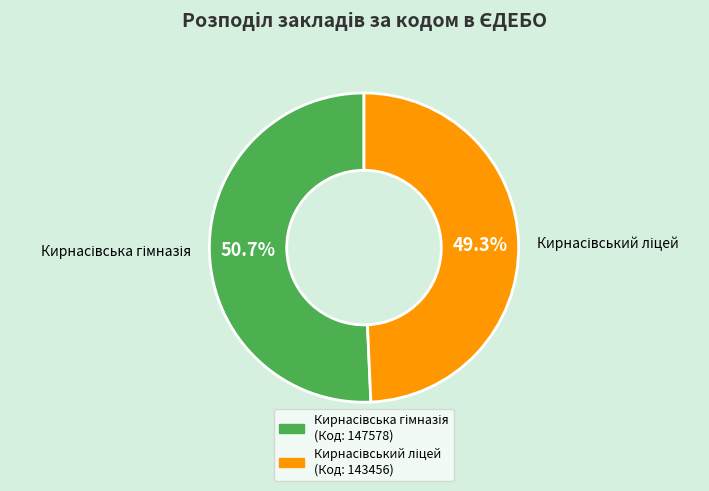

Is there any slice that represents more than half of the pie?

Yes